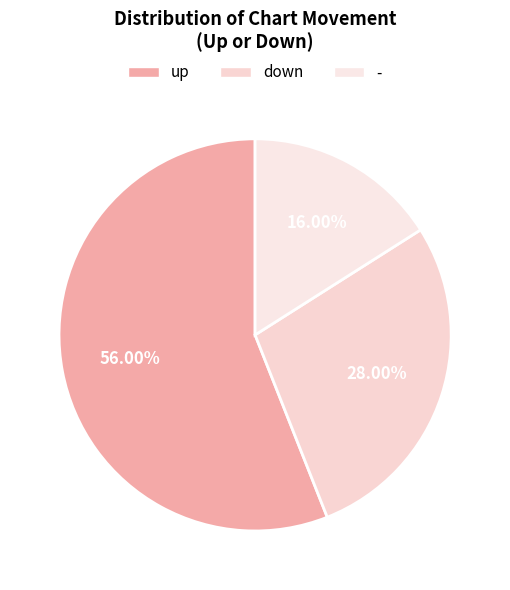

Is there a majority slice in this chart?

Yes